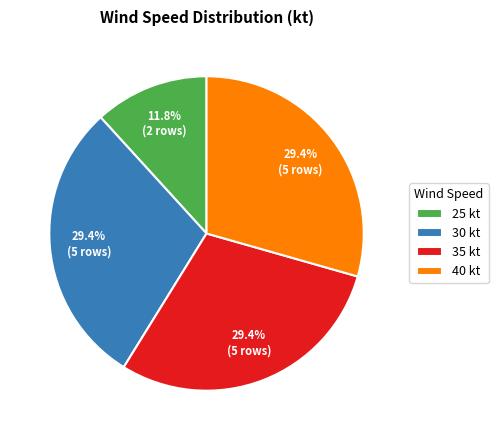

How much of the chart is everything except 25 kt?

88.2%